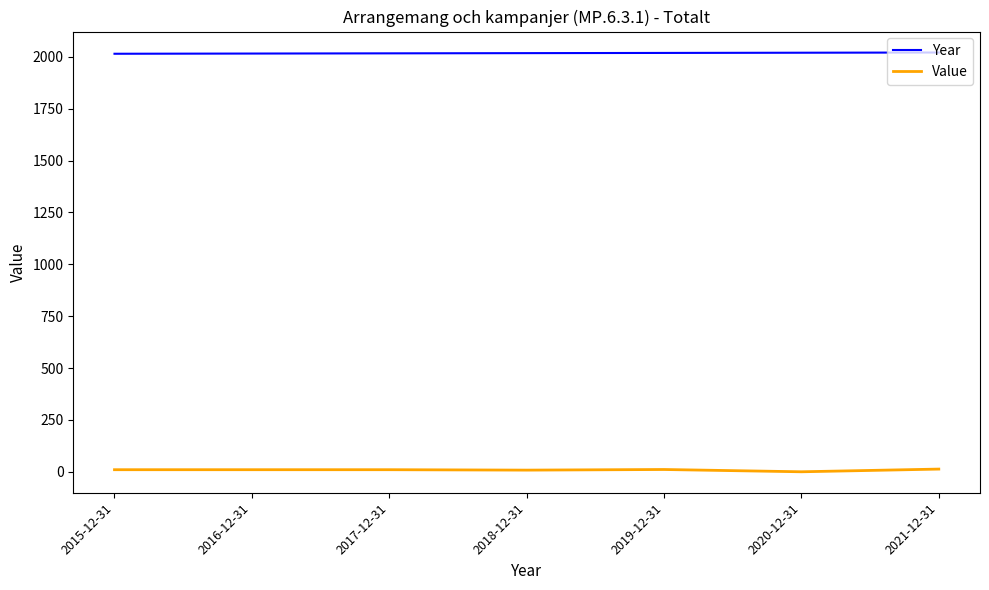

The value of Year at 2021-12-31 is 2963. True or false?

False